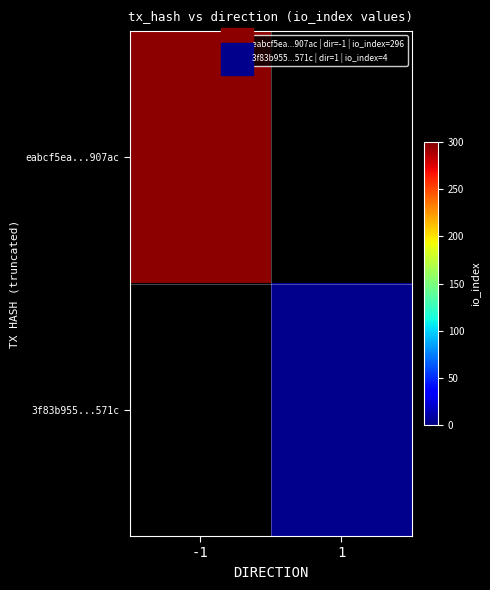

At how many categories does at least one series exceed 40?

1